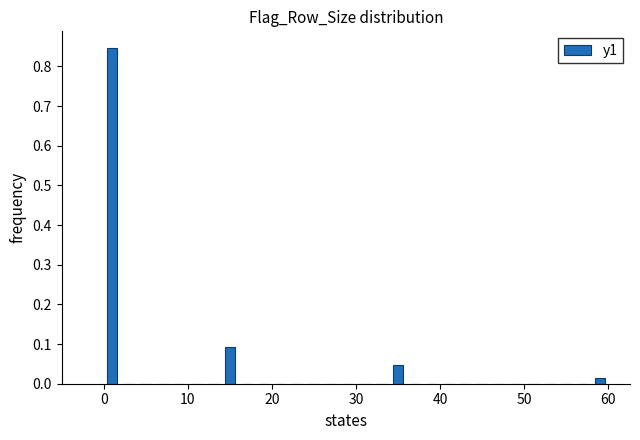

Around what value on the x-axis is the tallest bar? Give the approximate position of its centre, as read against the axis.

1